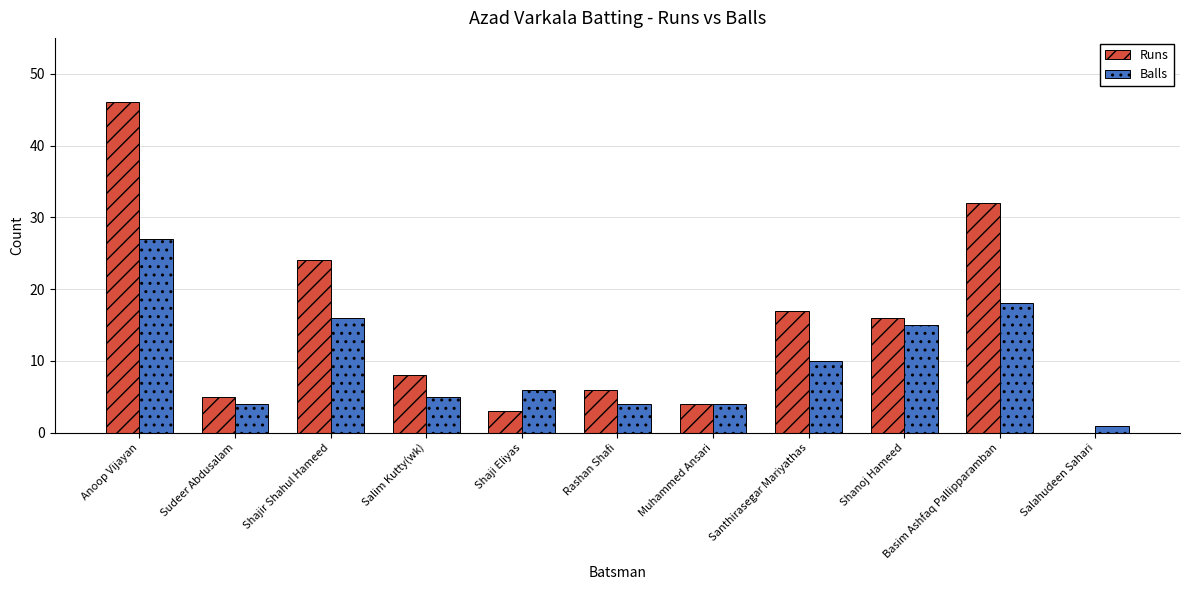

Are the bars grouped side by side (vs. stacked)?

Yes